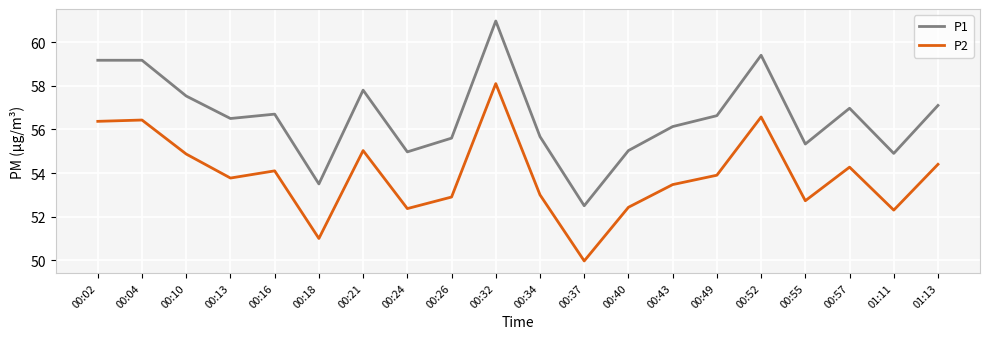

Reading left to right, what are all the values shown in this chart?

P1: 59.2	59.2	57.5	56.5	56.7	53.5	57.8	55.0	55.6	61.0	55.7	52.5	55.0	56.1	56.6	59.4	55.3	57.0	54.9	57.1
P2: 56.4	56.4	54.9	53.8	54.1	51.0	55.0	52.4	52.9	58.1	53.0	50.0	52.4	53.5	53.9	56.6	52.7	54.3	52.3	54.4